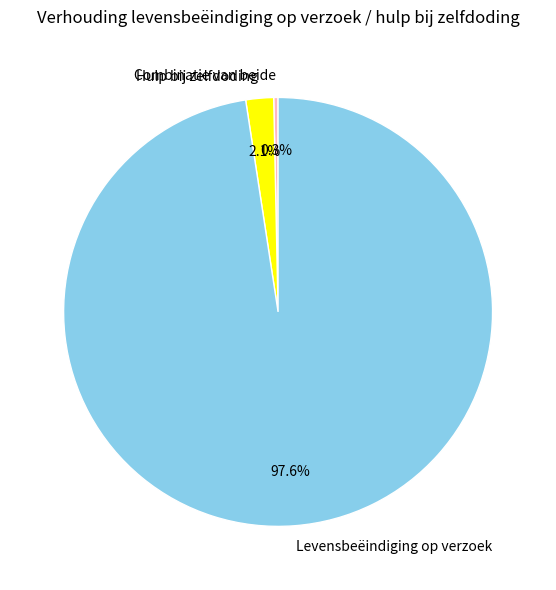

Which category has the biggest portion of the pie?

Levensbeëindiging op verzoek